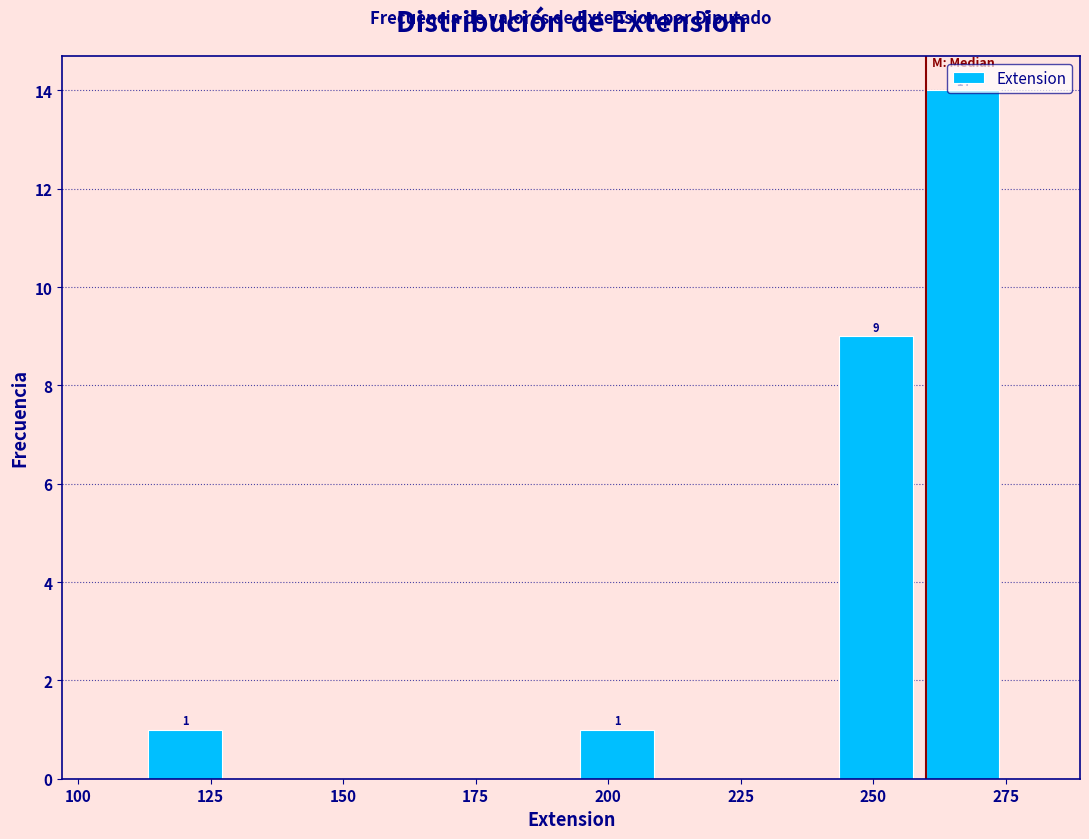

Read against the x-axis, roughly where is the centre of the tallest bar?

265